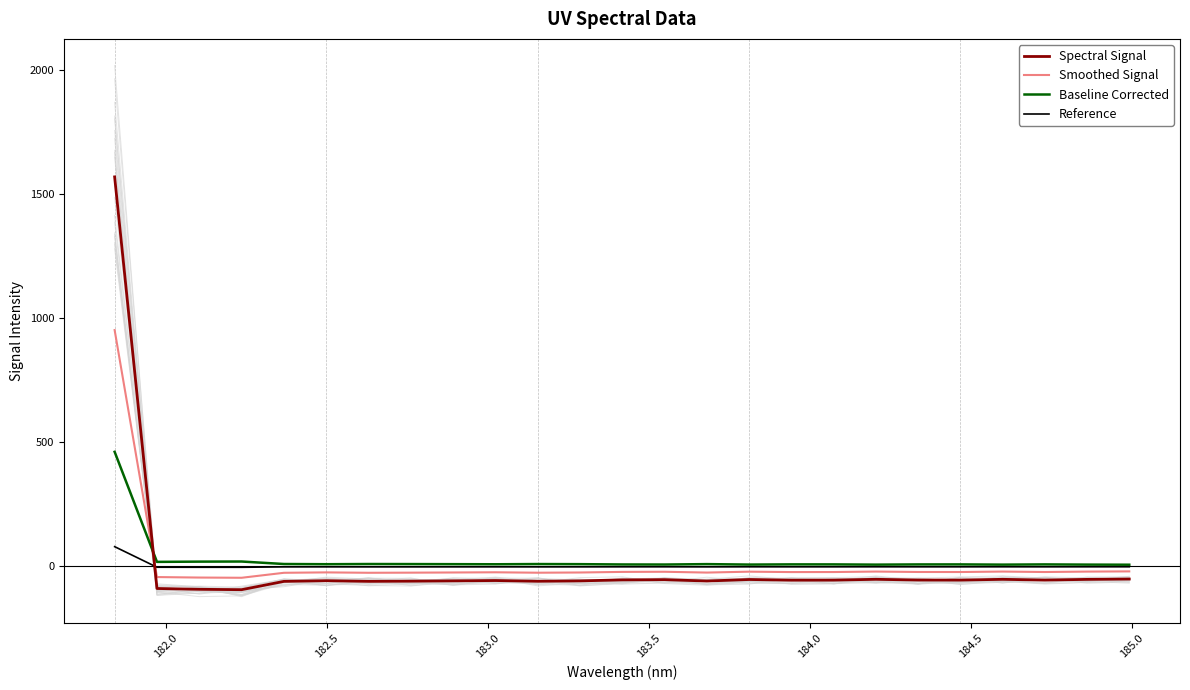

What is the maximum value for Baseline Corrected?

461.0